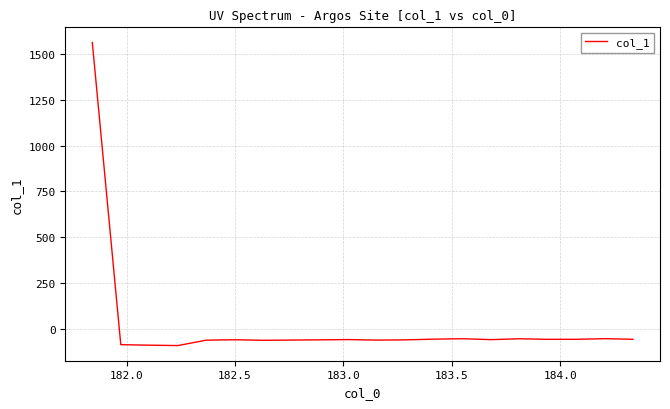

What is the difference between the maximum and minimum values?

1653.7